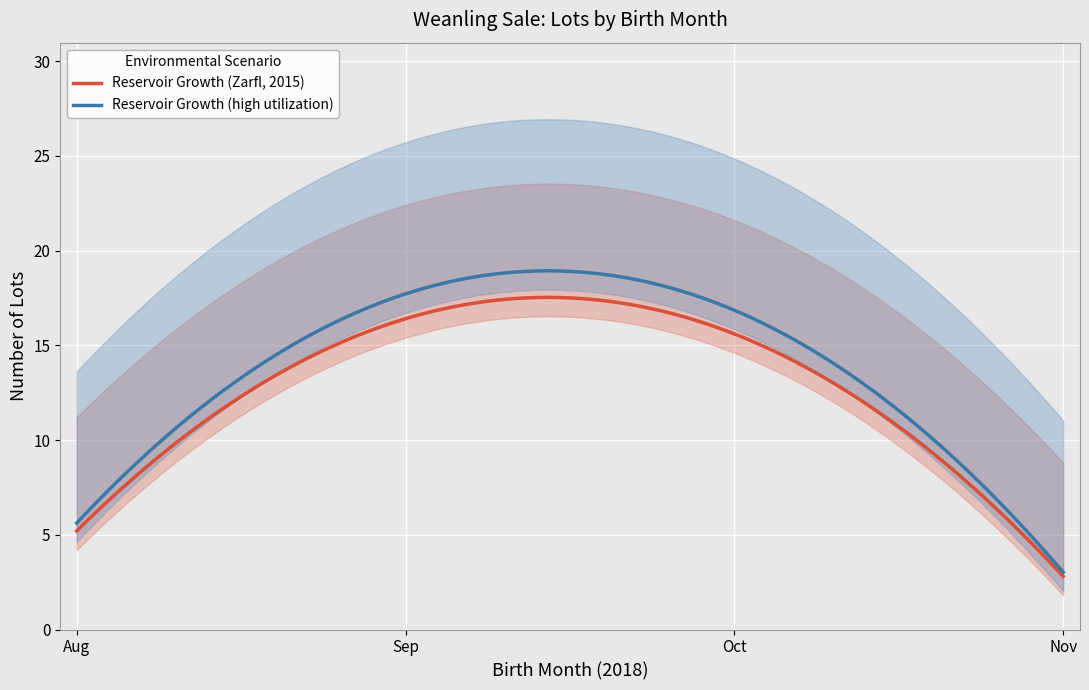

True or false: High_mid and Zarfl_upper intersect in this chart.

False